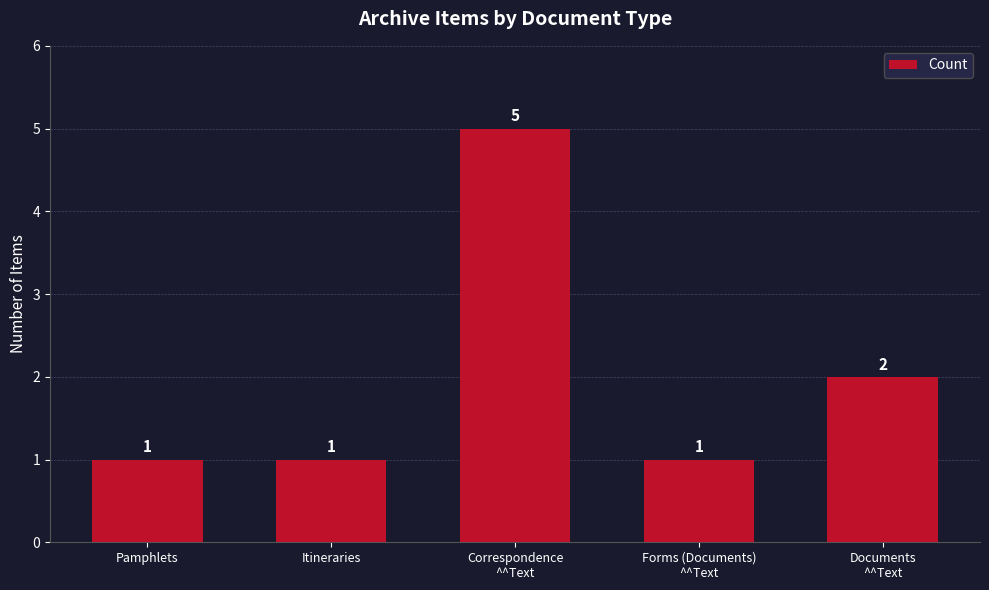

What value does the data have at Documents
^^Text?

2